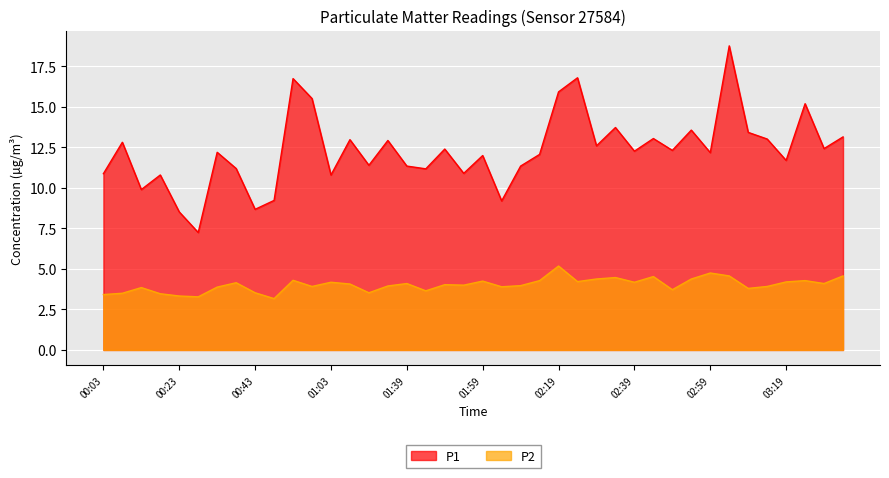

At which category is the sum across all series the highest?

03:04